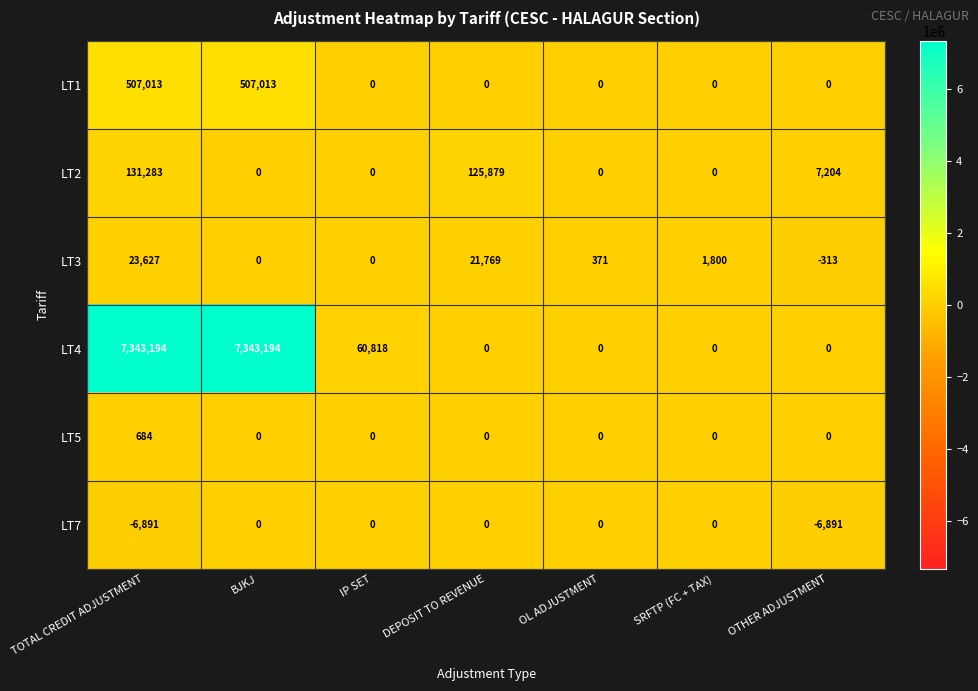

How many data points in LT2 are above 0?

3